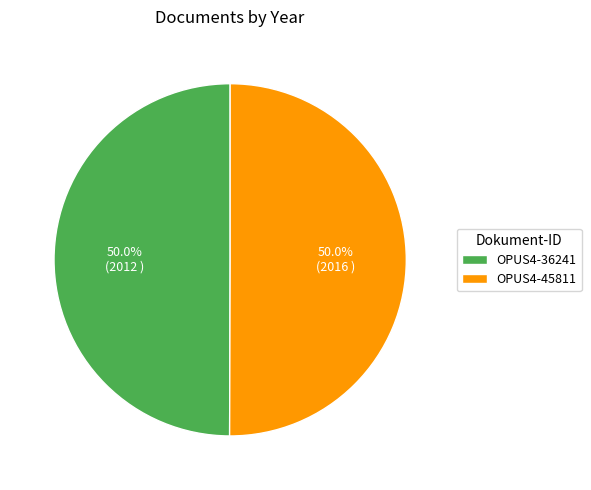

The OPUS4-45811 slice represents 50% of the pie. True or false?

True